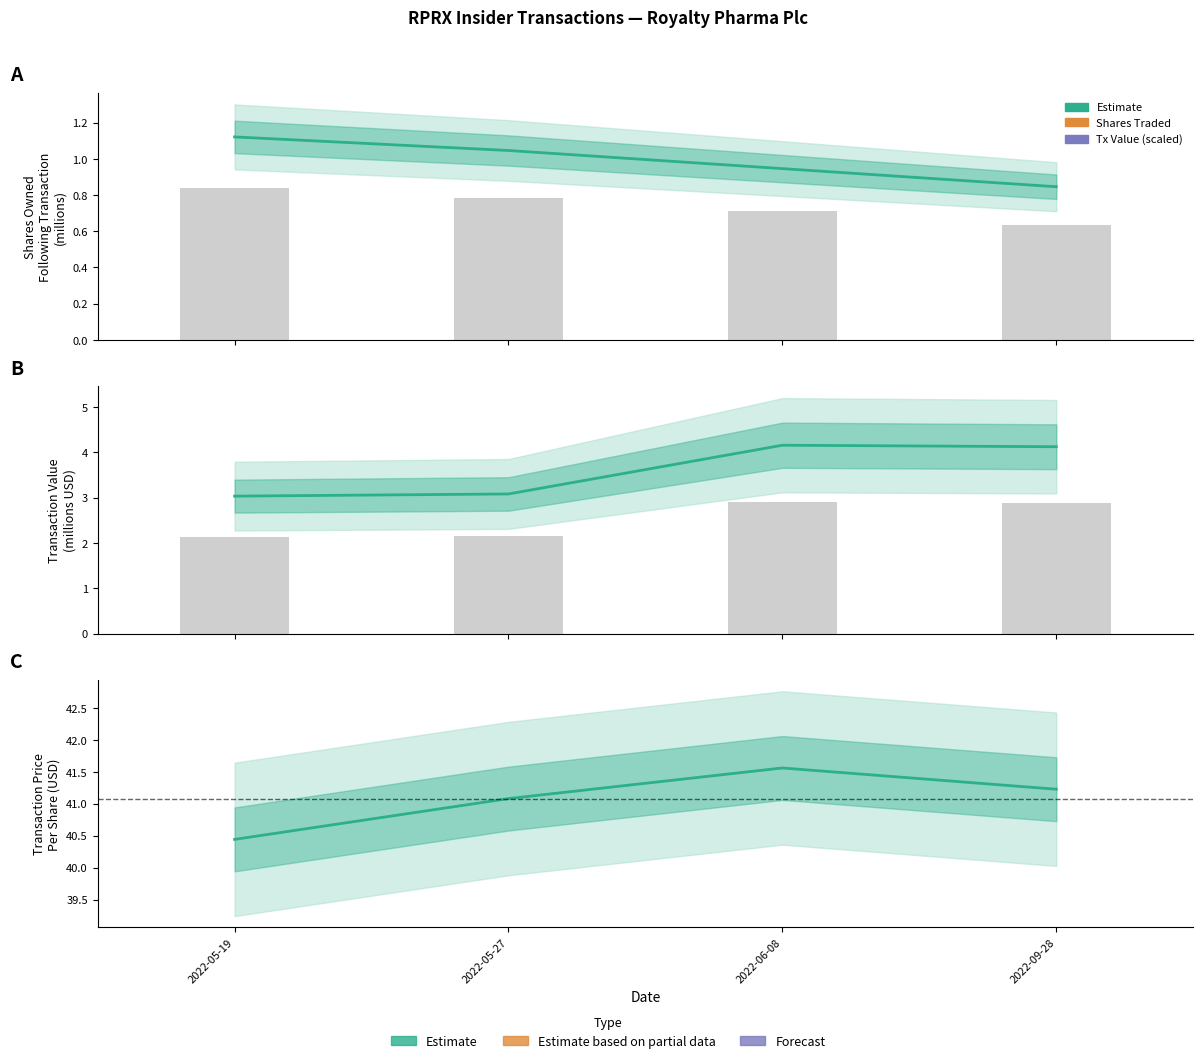

Between 2022-05-27 and 2022-06-08, which series saw the biggest shift?

transactionValue